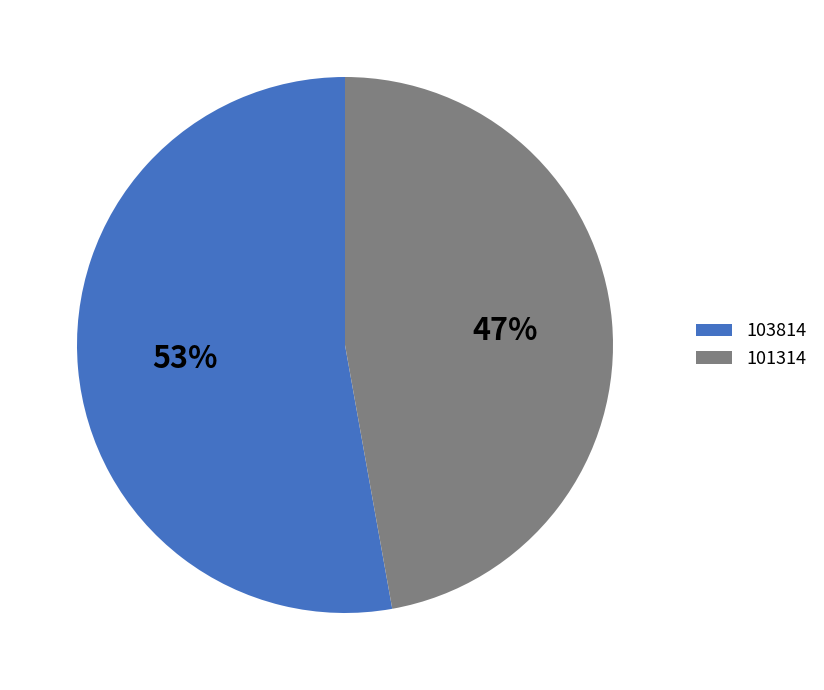

Count the number of slices in the pie.

2